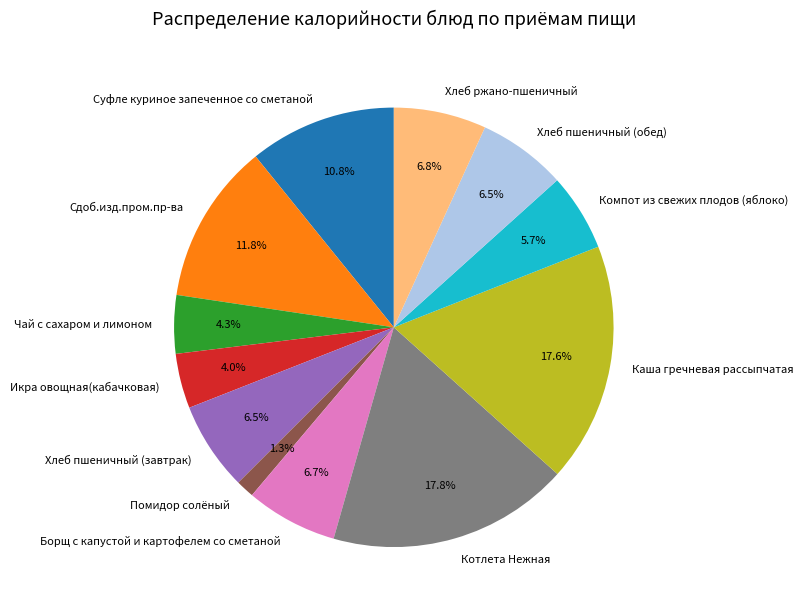

To the nearest percent, what portion does Компот из свежих плодов (яблоко) represent?

6%